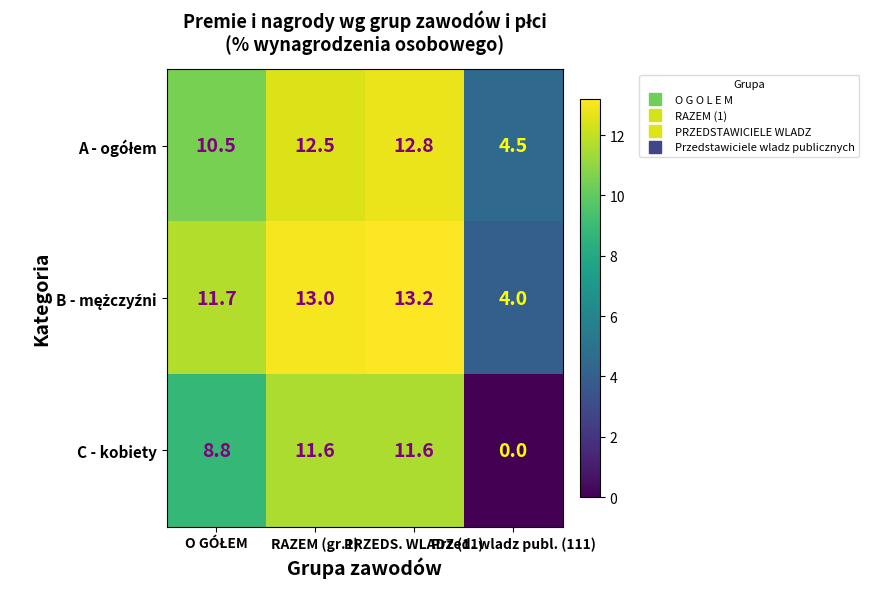

What is the greatest value displayed?

13.2